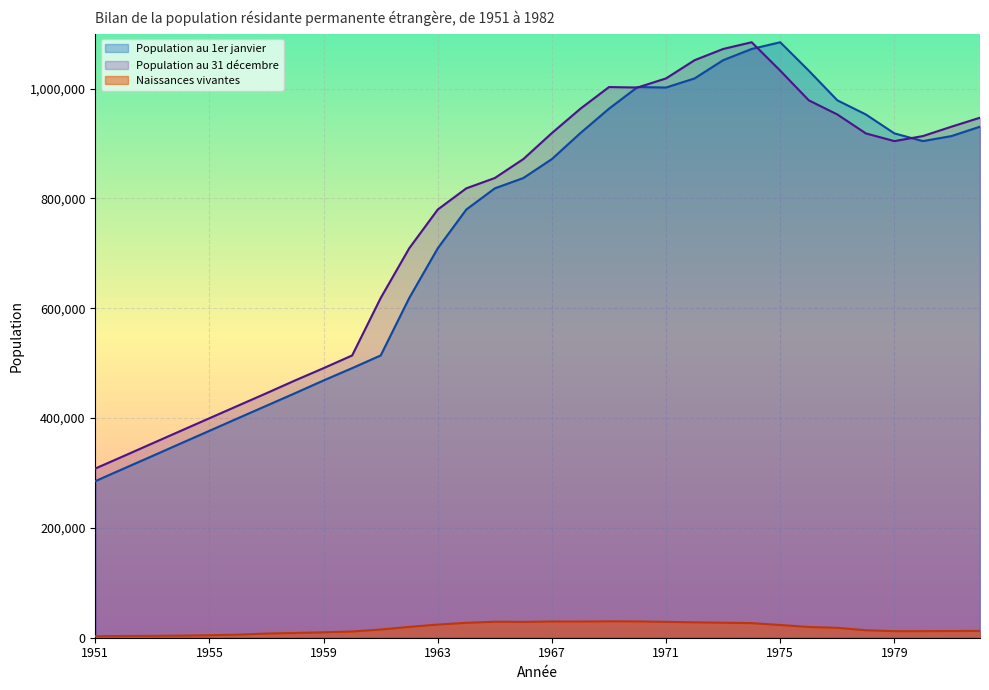

What is the value of the Population au 31 decembre point at the 10th from the left?

513998